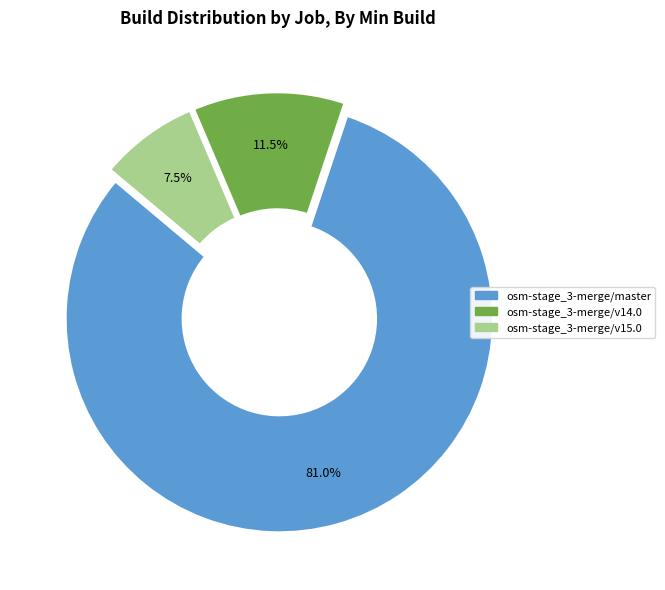

Is there a majority slice in this chart?

Yes